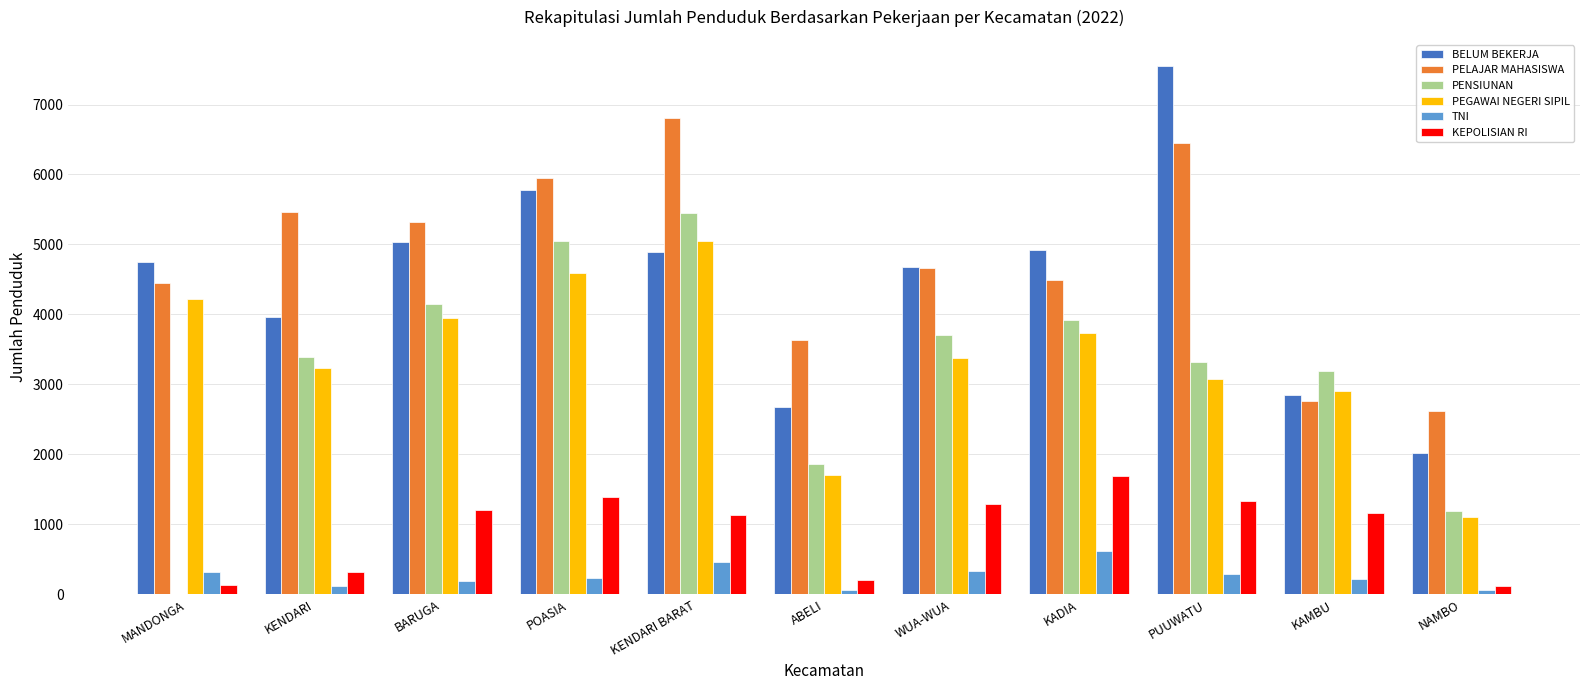

How many distinct data groups are displayed?

6